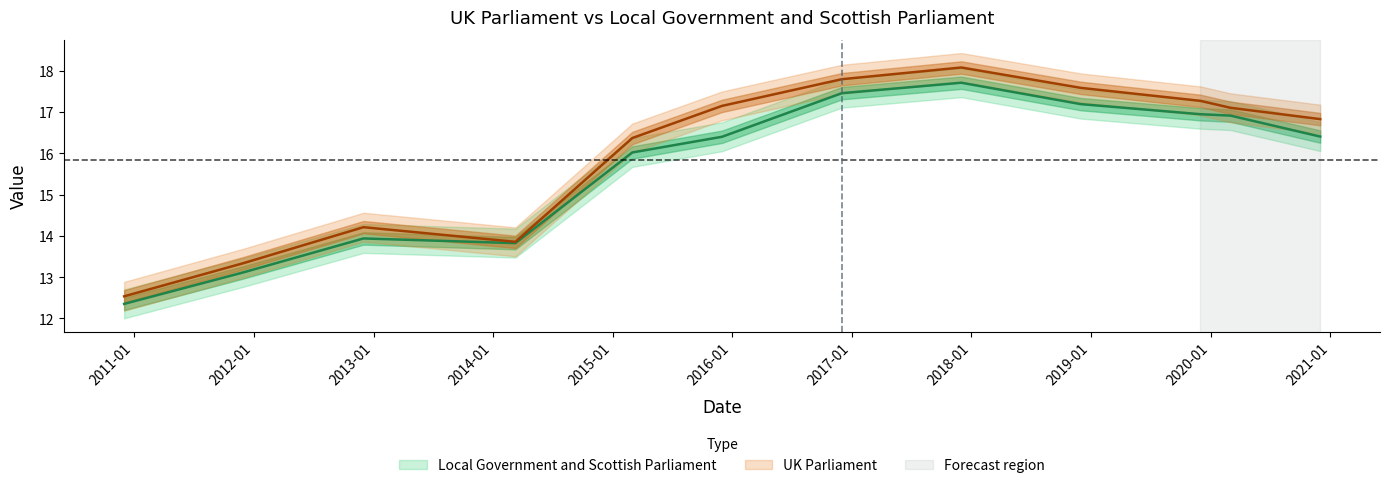

Rank the series at 2020-03-02 from highest to lowest value.

UK Parliament, Local Government and Scottish Parliament